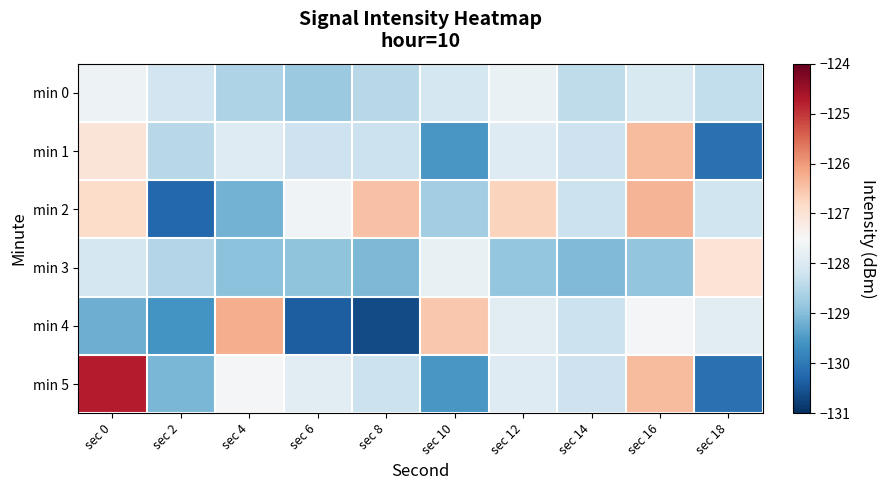

Reading left to right, extract all data points from this chart.

min 0: sec 0=-127.7	sec 2=-128.2	sec 4=-128.6	sec 6=-128.8	sec 8=-128.5	sec 10=-128.1	sec 12=-127.7	sec 14=-128.4	sec 16=-128.0	sec 18=-128.3
min 1: sec 0=-127.0	sec 2=-128.5	sec 4=-128.0	sec 6=-128.2	sec 8=-128.2	sec 10=-129.6	sec 12=-128.0	sec 14=-128.2	sec 16=-126.4	sec 18=-130.1
min 2: sec 0=-126.8	sec 2=-130.2	sec 4=-129.2	sec 6=-127.6	sec 8=-126.5	sec 10=-128.7	sec 12=-126.7	sec 14=-128.2	sec 16=-126.3	sec 18=-128.2
min 3: sec 0=-128.1	sec 2=-128.5	sec 4=-128.9	sec 6=-128.9	sec 8=-129.1	sec 10=-127.8	sec 12=-128.8	sec 14=-129.0	sec 16=-128.9	sec 18=-127.0
min 4: sec 0=-129.2	sec 2=-129.6	sec 4=-126.2	sec 6=-130.4	sec 8=-130.6	sec 10=-126.5	sec 12=-127.9	sec 14=-128.2	sec 16=-127.6	sec 18=-127.9
min 5: sec 0=-124.7	sec 2=-129.1	sec 4=-127.6	sec 6=-127.9	sec 8=-128.2	sec 10=-129.6	sec 12=-128.0	sec 14=-128.2	sec 16=-126.4	sec 18=-130.1